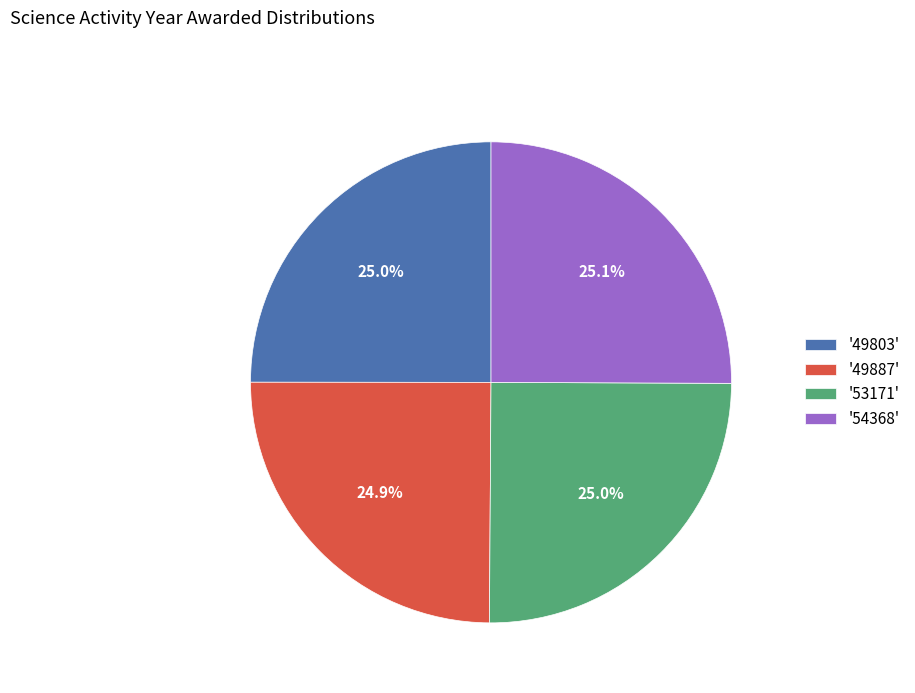

Count the number of slices in the pie.

4